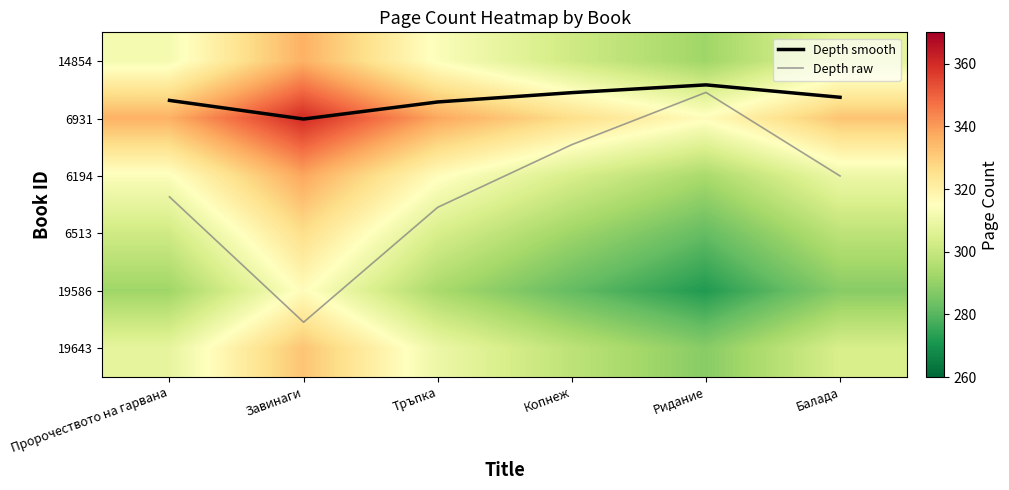

Is the value of 14854 at Ридание greater than the value of 19643 at Балада?

No